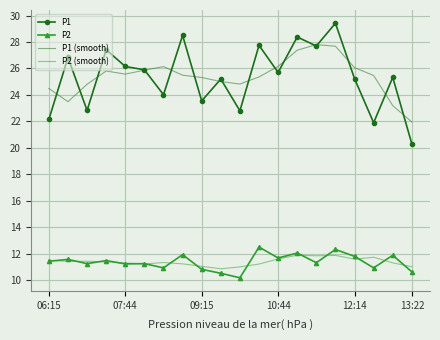

True or false: P1 (smooth) has more than 0 interior local peaks.

True